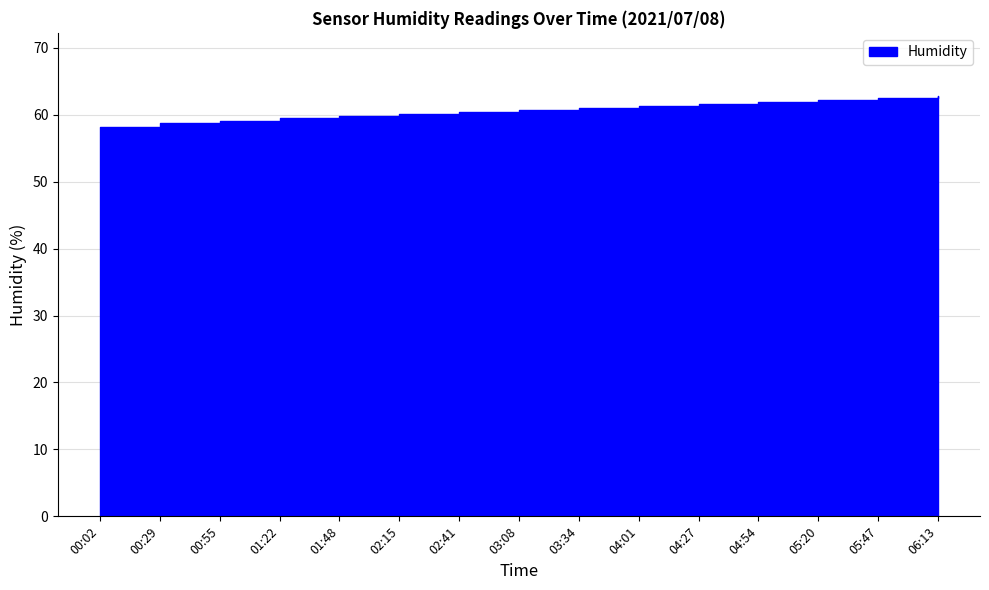

What is the maximum value shown in the chart?

62.8